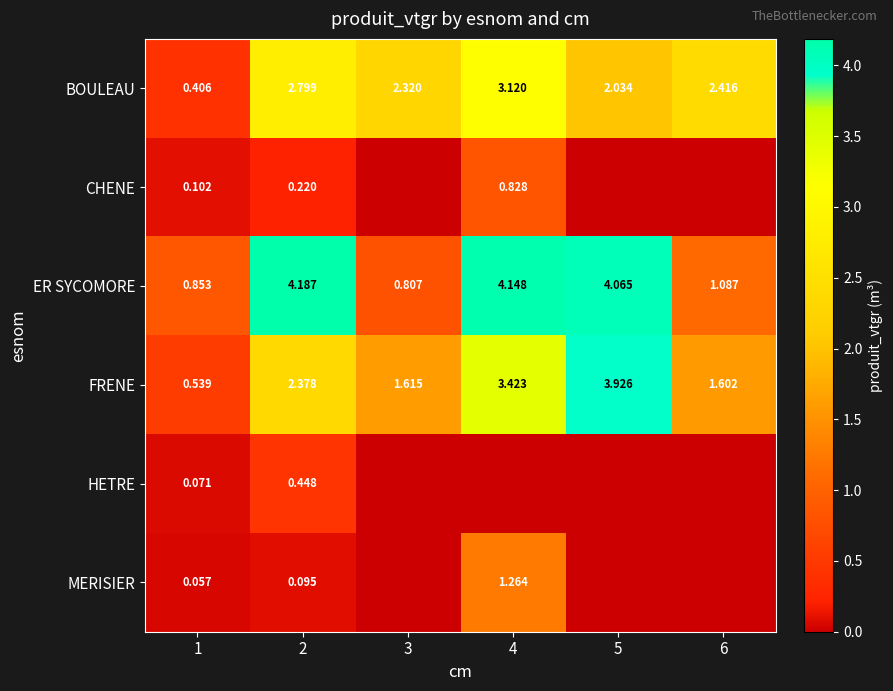

How many data points in ER SYCOMORE are less than 4?

3